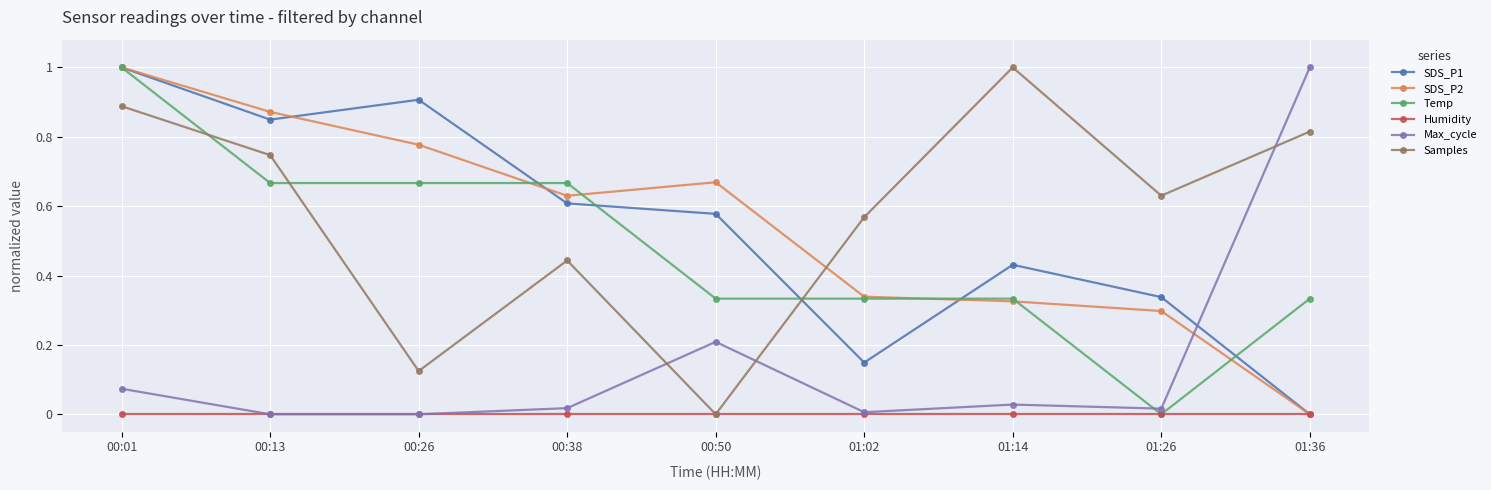

What is the sum of the Samples values at 01:02 and 00:01?

1.5